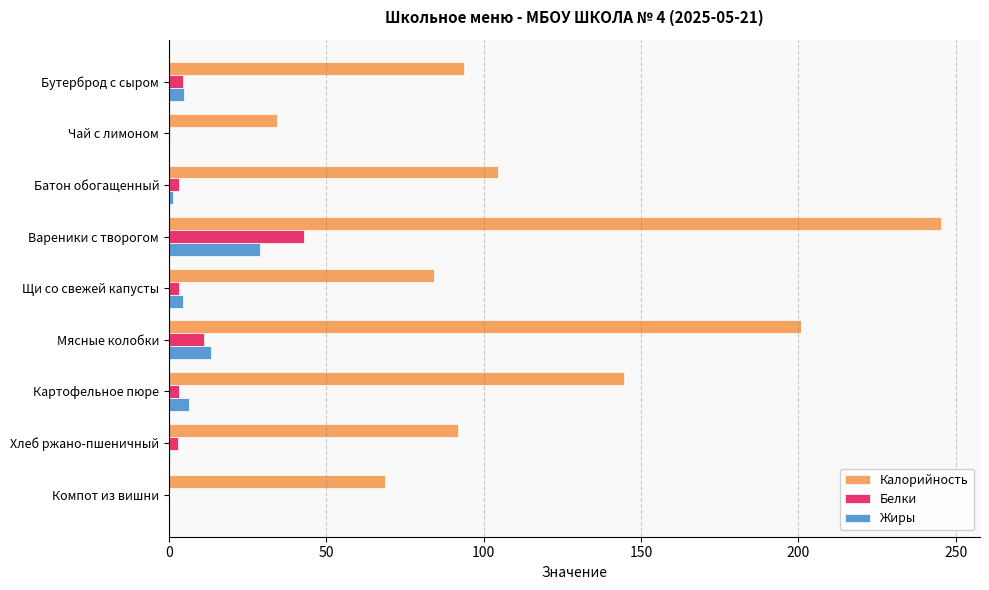

How many values in the Калорийность series exceed 93?

5